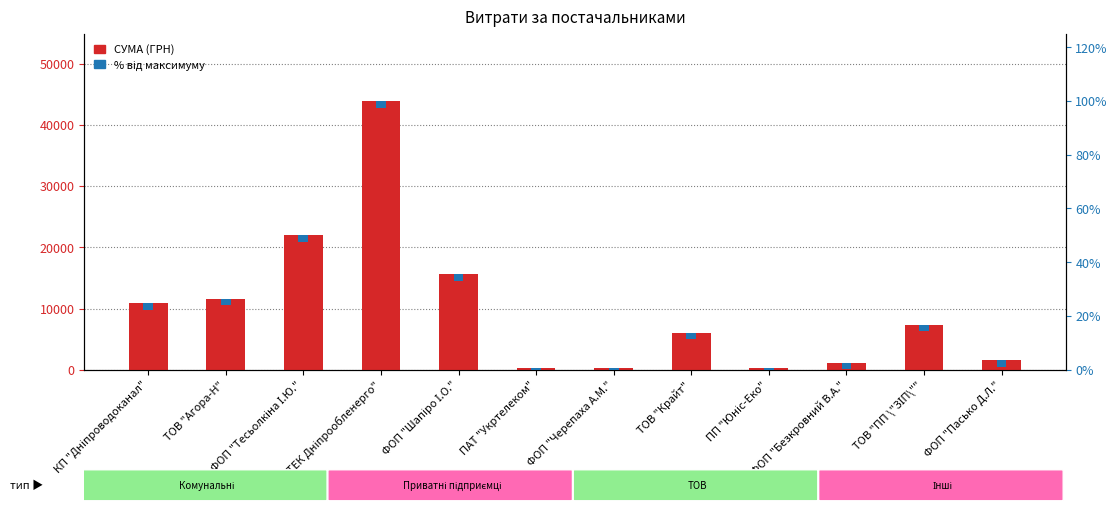

Rank the series at ФОП "Пасько Д.Л." from highest to lowest value.

СУМА (ГРН), % від максимуму